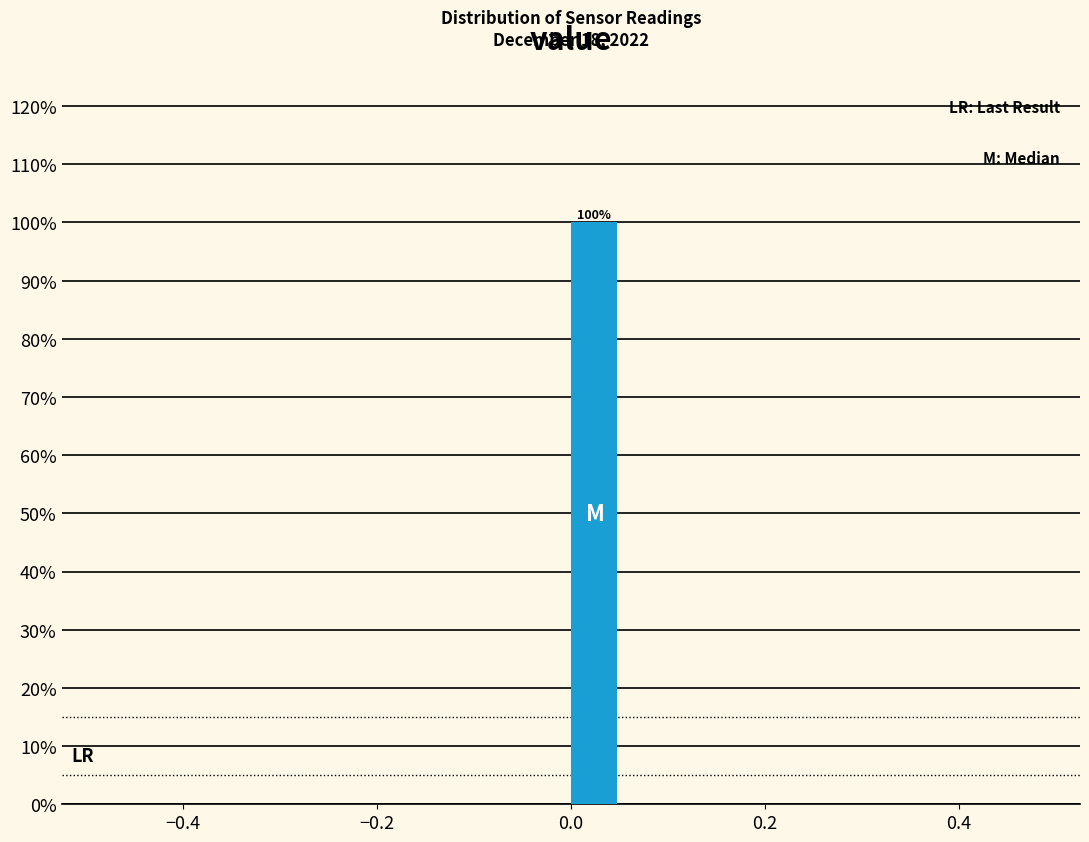

Read against the x-axis, roughly where is the centre of the tallest bar?

0.02